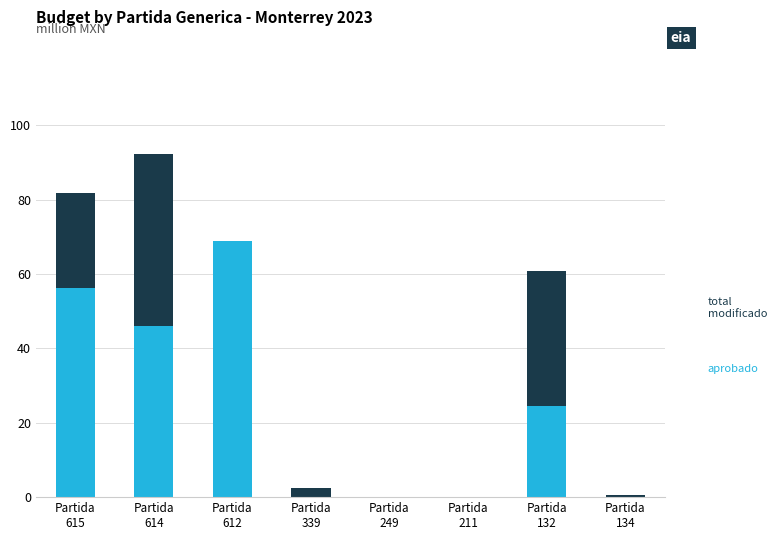

True or false: aprobado has a value of -25.0 at Partida
134.

False